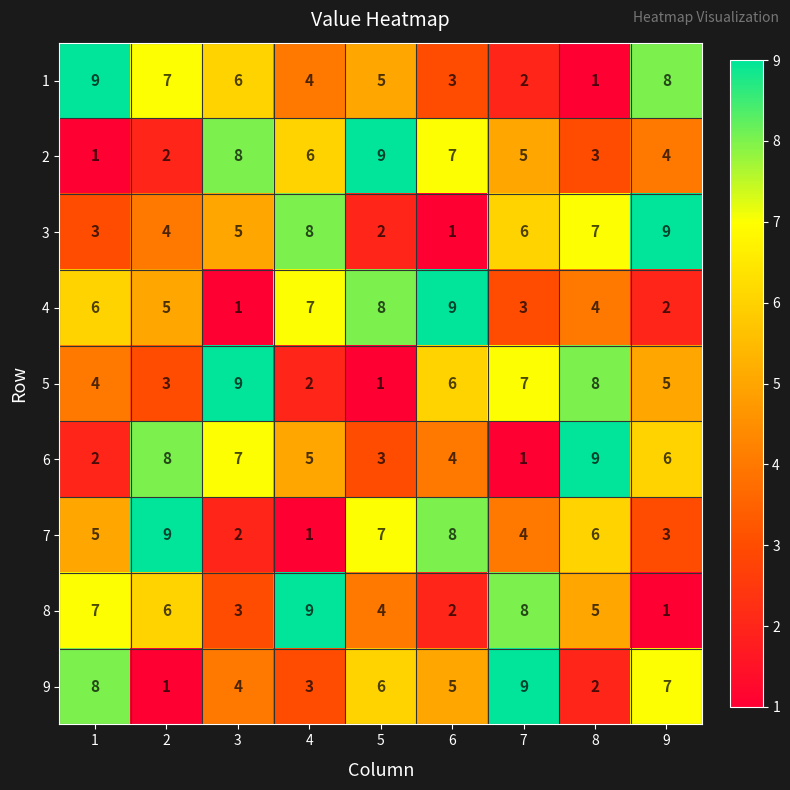

How many data points does each series have?

9